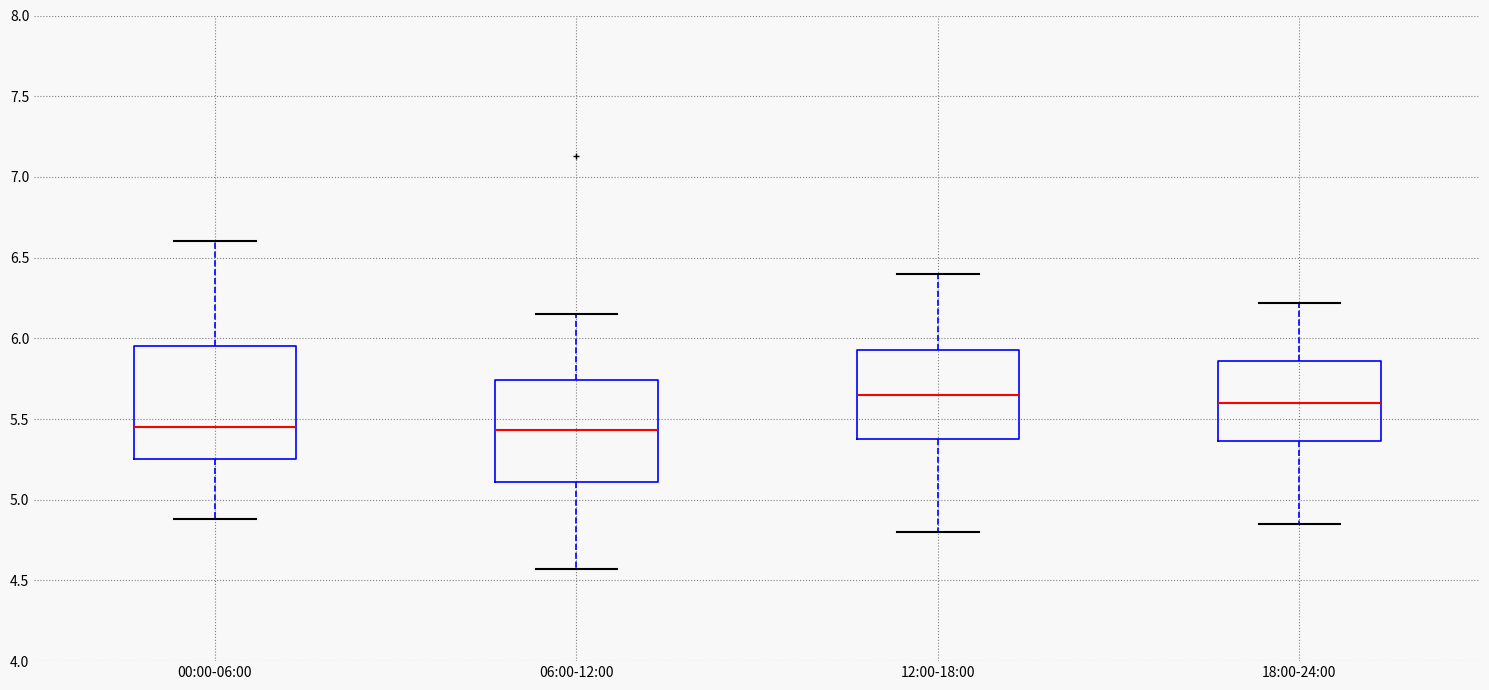

Where is the lower edge of the box for 18:00-24:00 on the y-axis? The values are not printed on the chart, so give them approximately, as read against the axis.

5.35